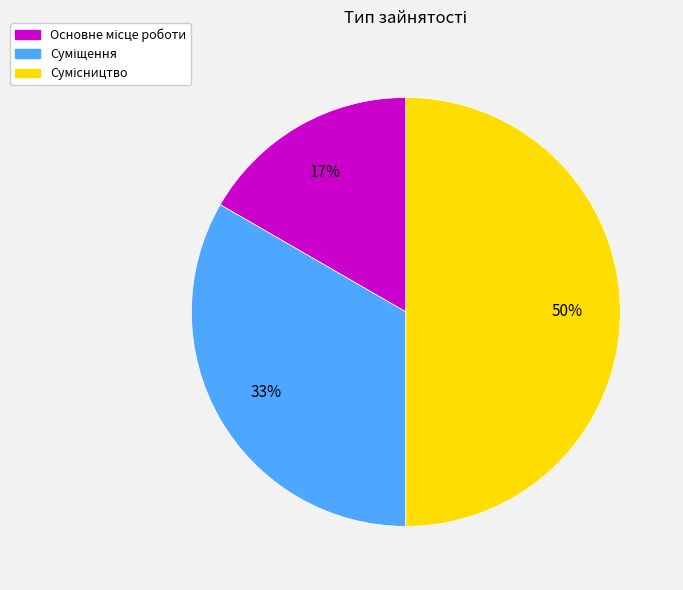

To the nearest percent, what is the average slice percentage?

33%